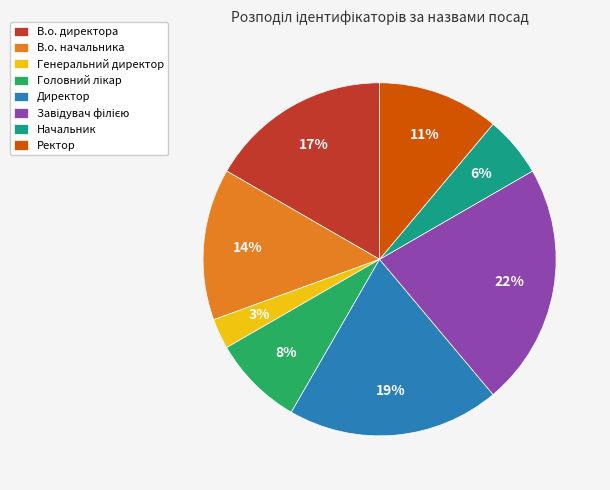

To the nearest percent, what portion does Генеральний директор represent?

3%